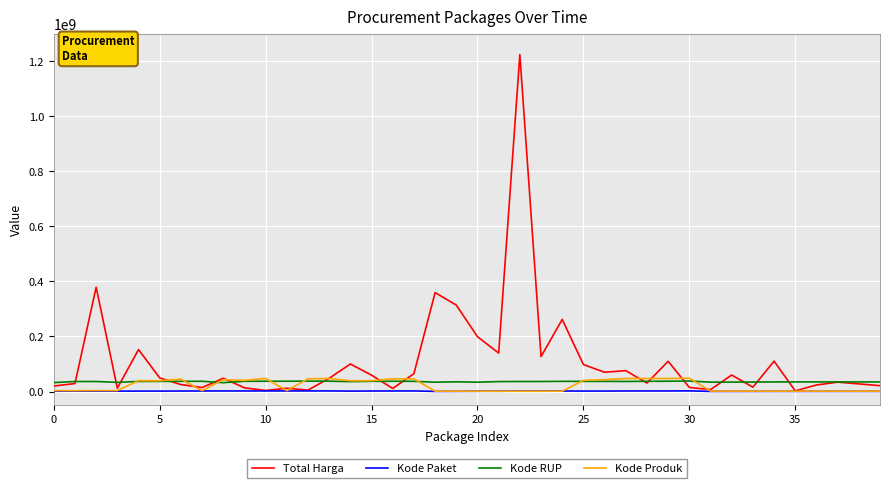

What is the maximum value shown in the chart?

1224682000